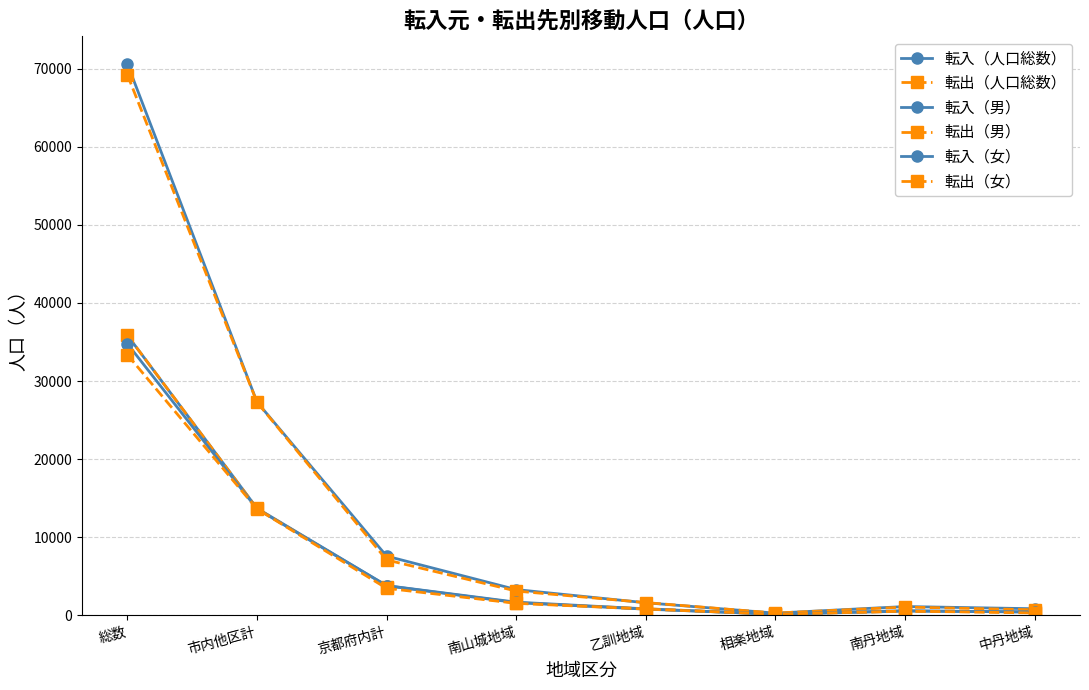

How many values in the 転入（女） series are below 1612?

4